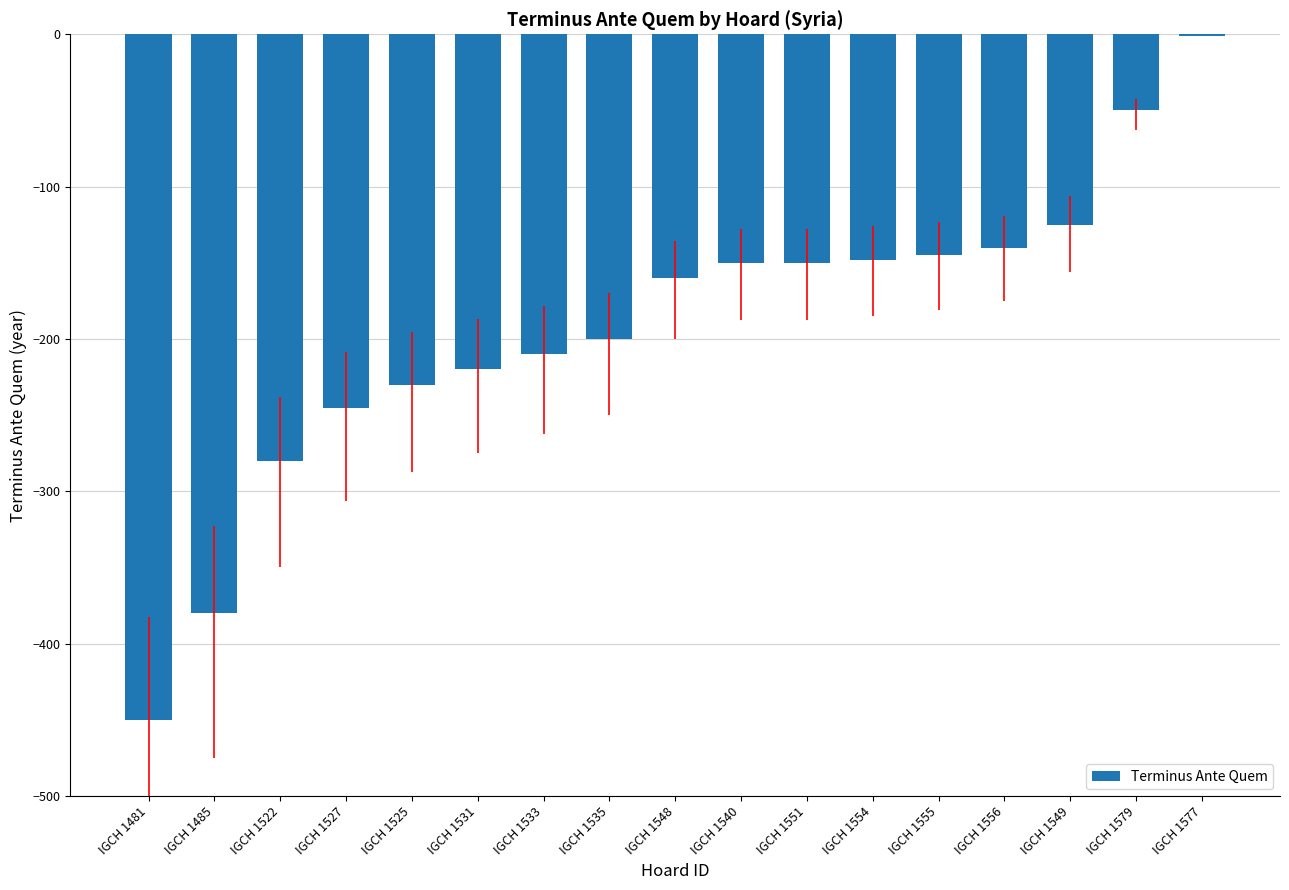

Which label corresponds to the largest value in the chart?

IGCH 1577